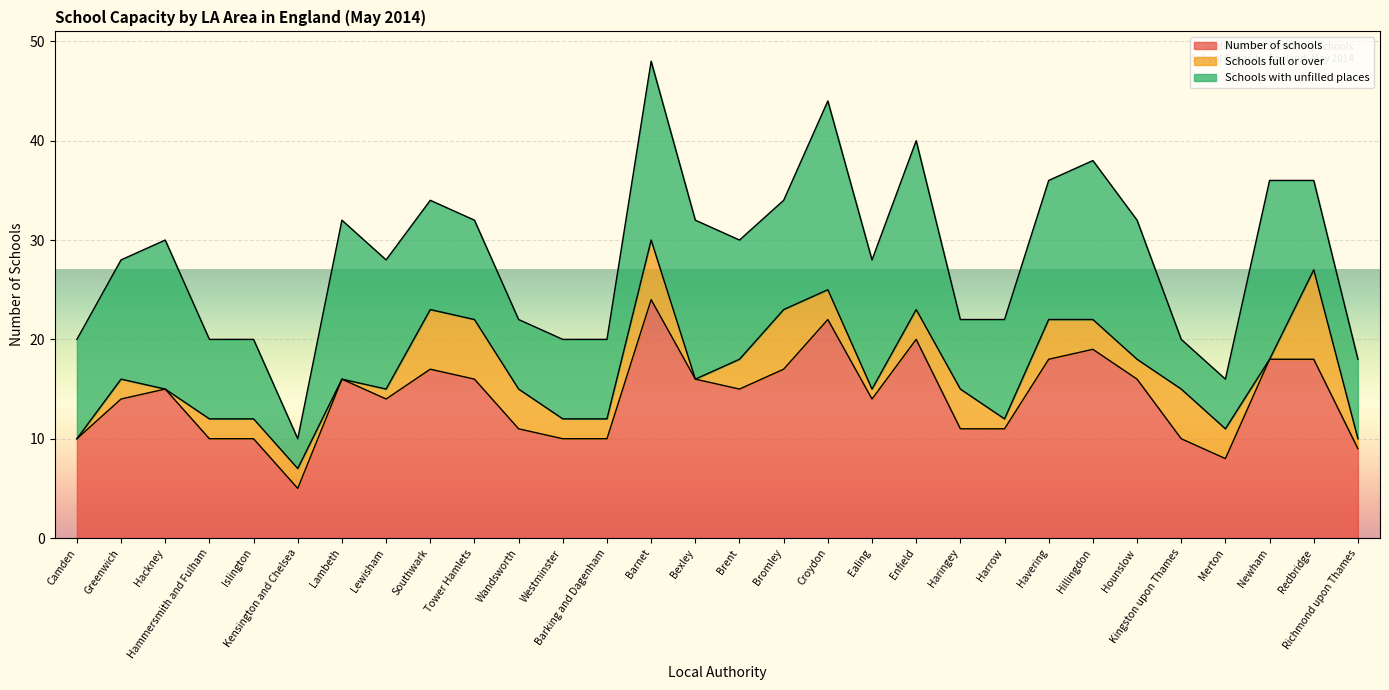

How many values in the Number of schools series exceed 15?

13